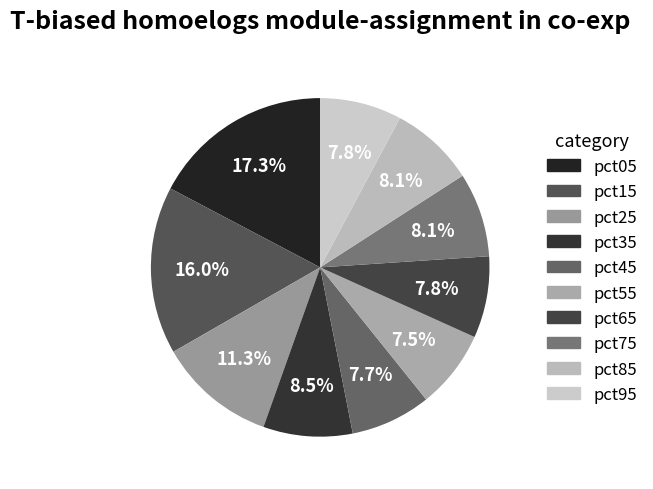

True or false: pct15 accounts for 16% of the total.

True